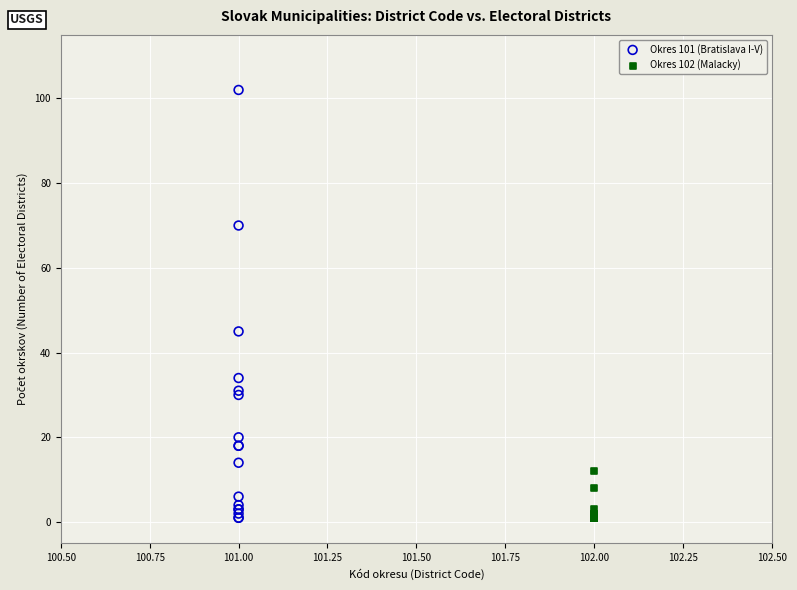

Which series reaches the maximum Y coordinate?

Okres 101 (Bratislava I-V)